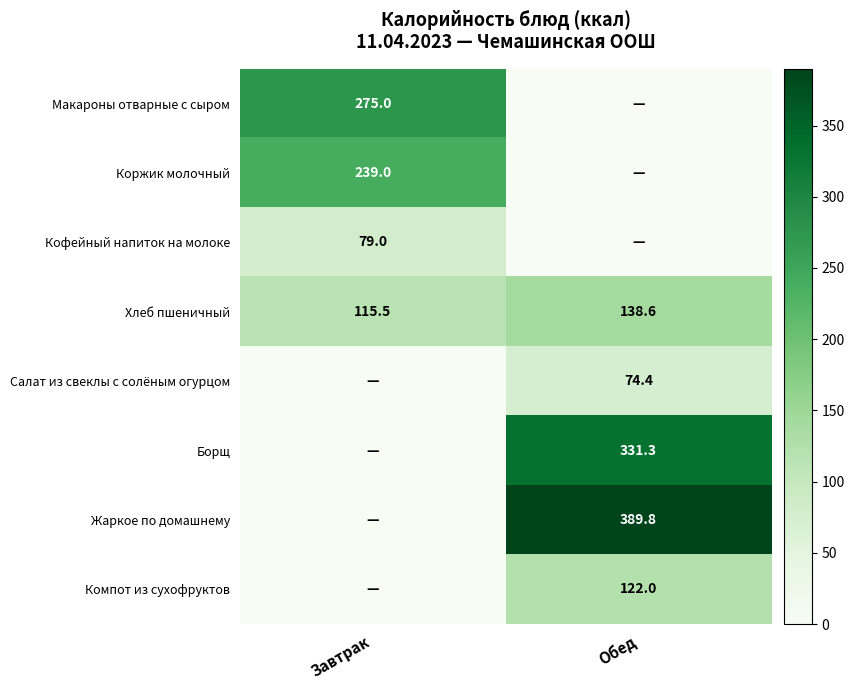

What is the difference between the maximum and minimum values in the Хлеб пшеничный series?

23.1